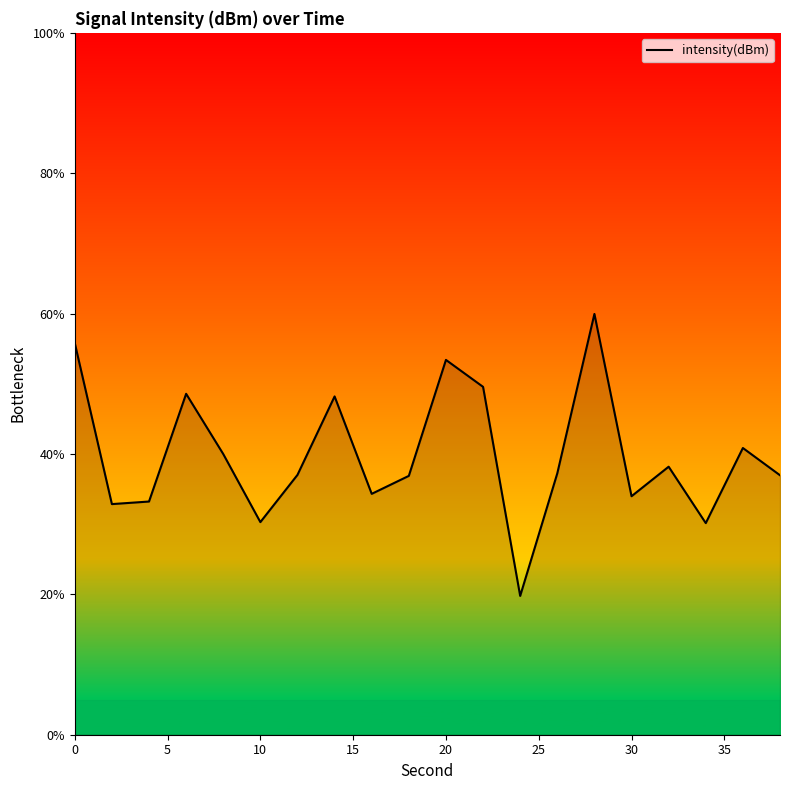

What is the greatest value displayed?

60.0